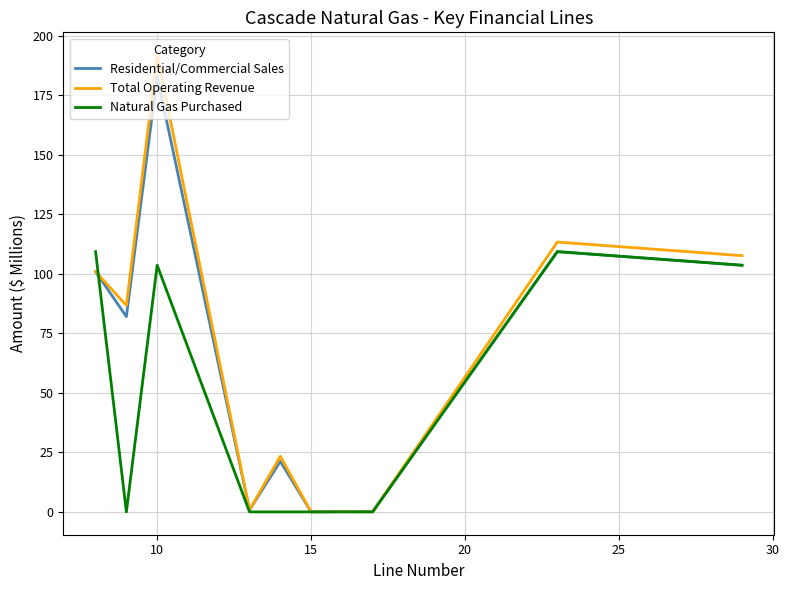

List the series in order of their peak value, highest first.

Total Operating Revenue, Residential/Commercial Sales, Natural Gas Purchased